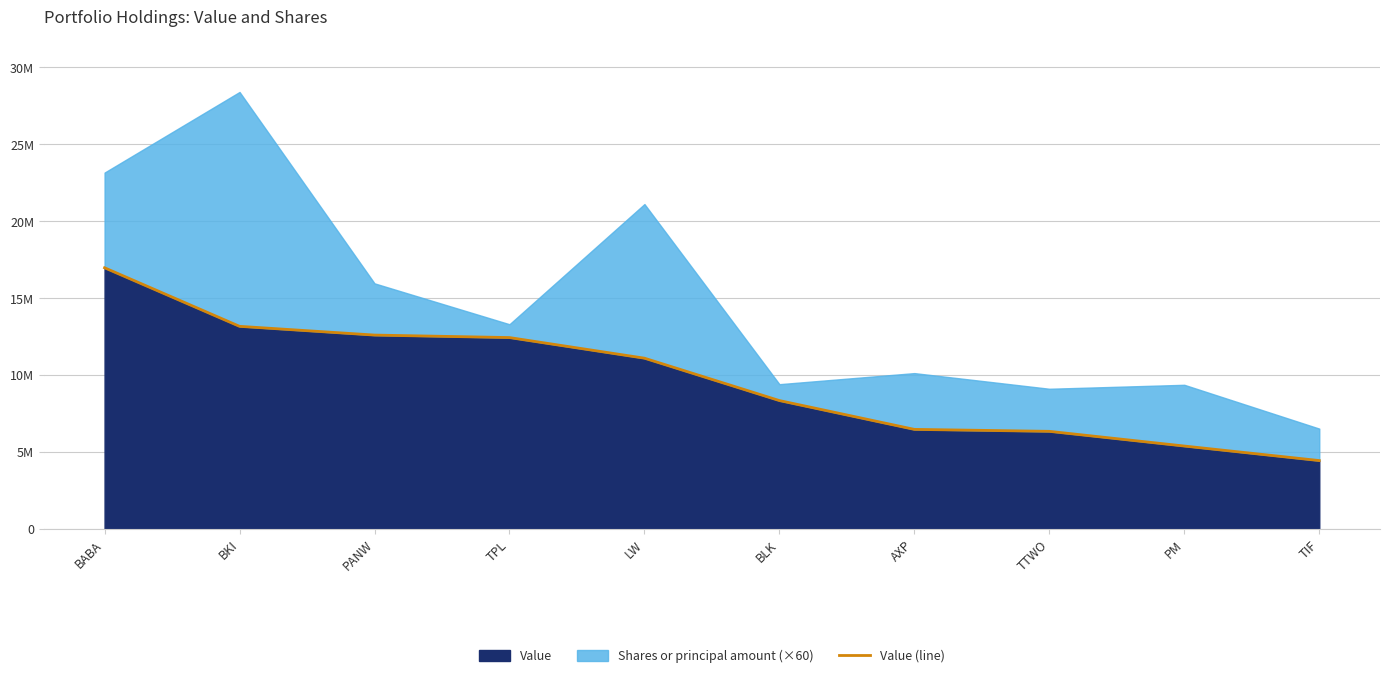

The value at TPL is 12453000. True or false?

True